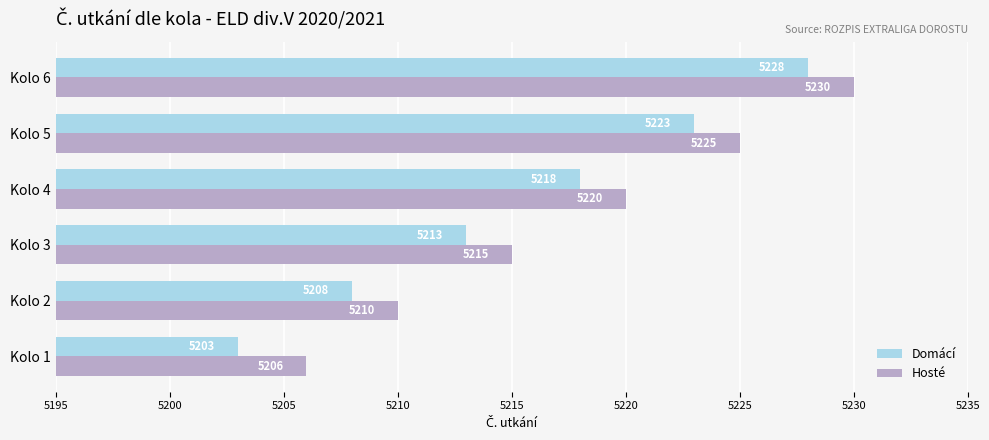

What is the average value of the Hosté series?

5218